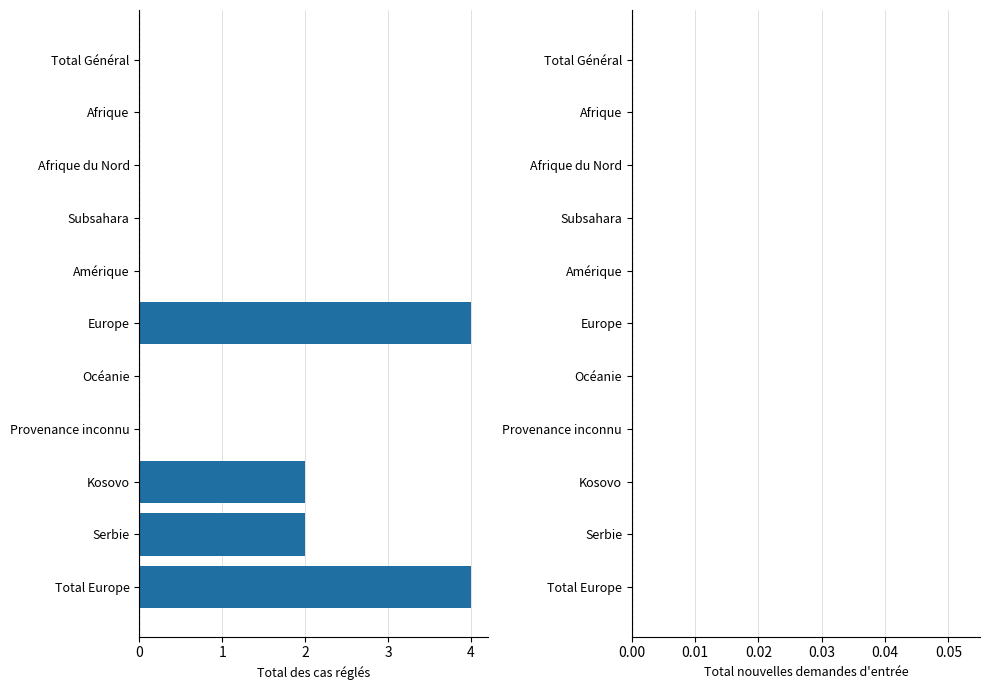

How many categories are shown in the chart?

11